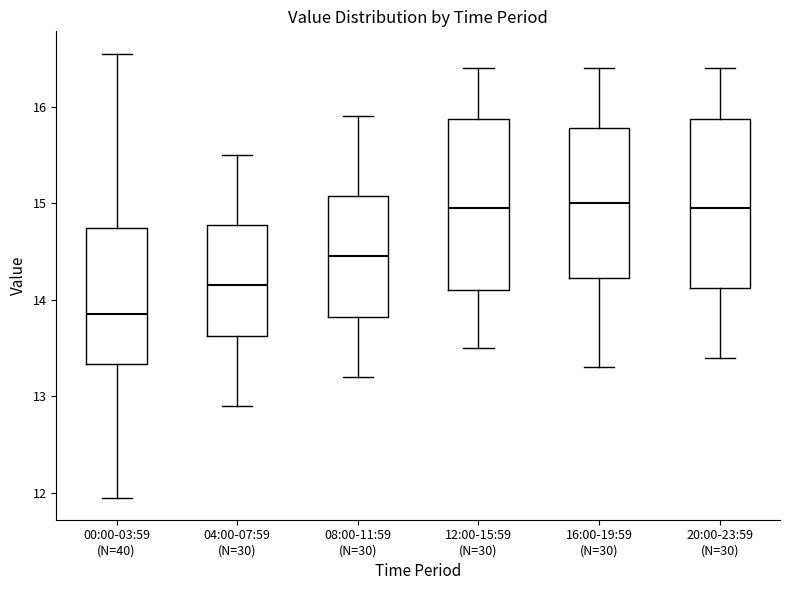

Reading left to right, transcribe this box plot: for each box, give where its median line is, the range the box spans, and where its two whiskers end, as read against the y-axis. The values are not printed on the chart, so give them approximately, as read against the axis.

00:00-03:59 (N=40): median 13.9, box 13.3 to 14.7, whiskers 12.0 to 16.6
04:00-07:59 (N=30): median 14.2, box 13.6 to 14.8, whiskers 12.9 to 15.5
08:00-11:59 (N=30): median 14.5, box 13.8 to 15.1, whiskers 13.2 to 15.9
12:00-15:59 (N=30): median 15.0, box 14.1 to 15.9, whiskers 13.5 to 16.4
16:00-19:59 (N=30): median 15.0, box 14.2 to 15.8, whiskers 13.3 to 16.4
20:00-23:59 (N=30): median 15.0, box 14.1 to 15.9, whiskers 13.4 to 16.4